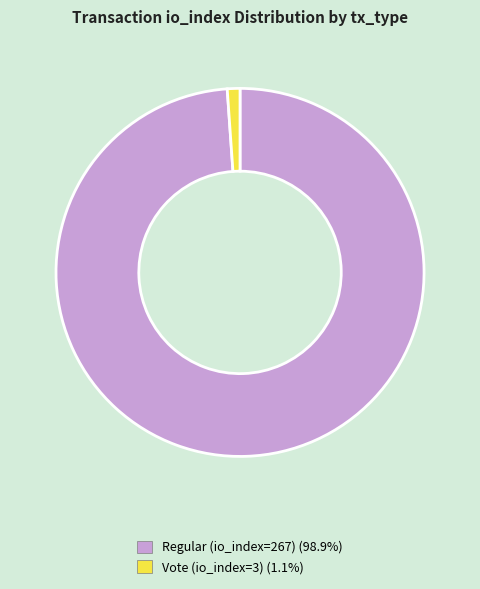

Combined, do Vote (io_index=3) (1.1%) and Regular (io_index=267) (98.9%) account for over 50%?

Yes